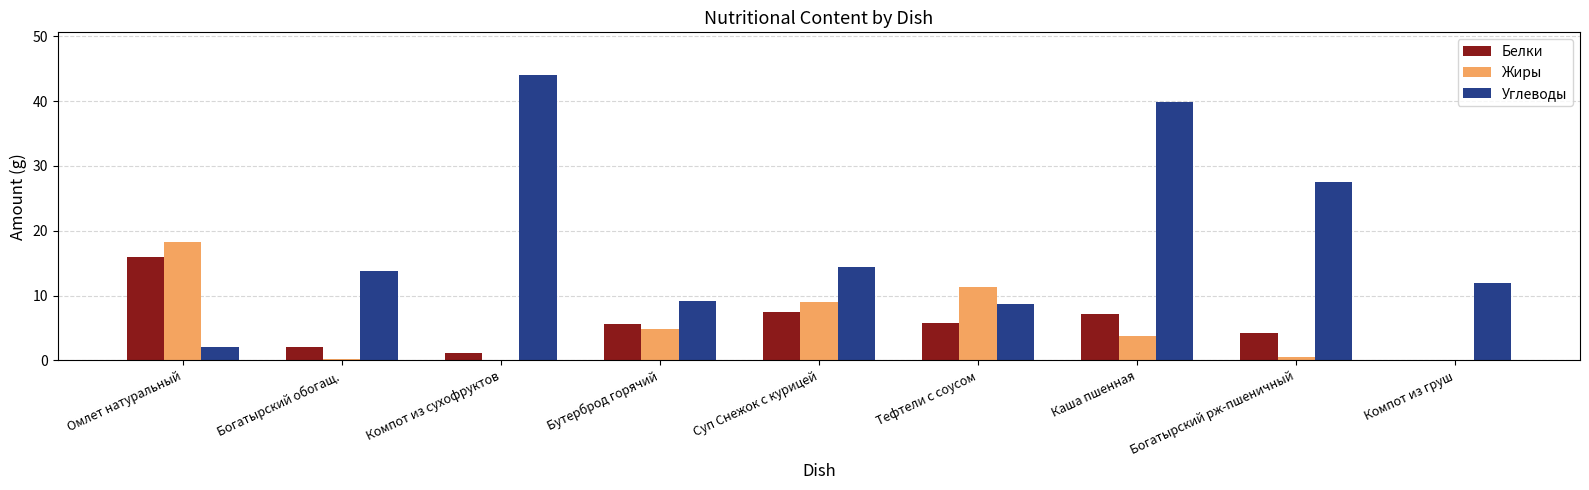

What is the sum of all Жиры values?

48.0